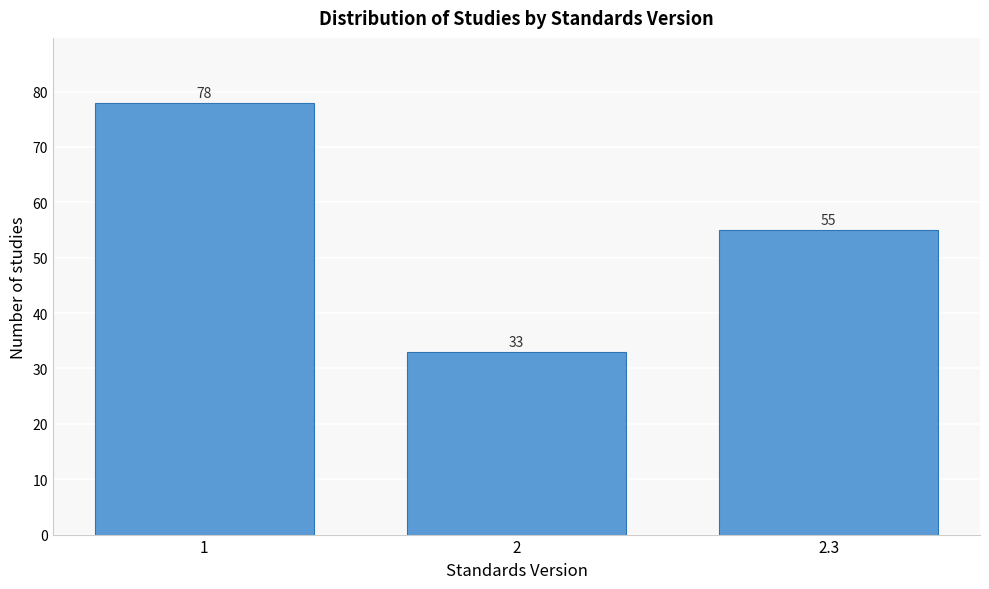

Reading right to left, transcribe all the data shown in this chart.

55	33	78